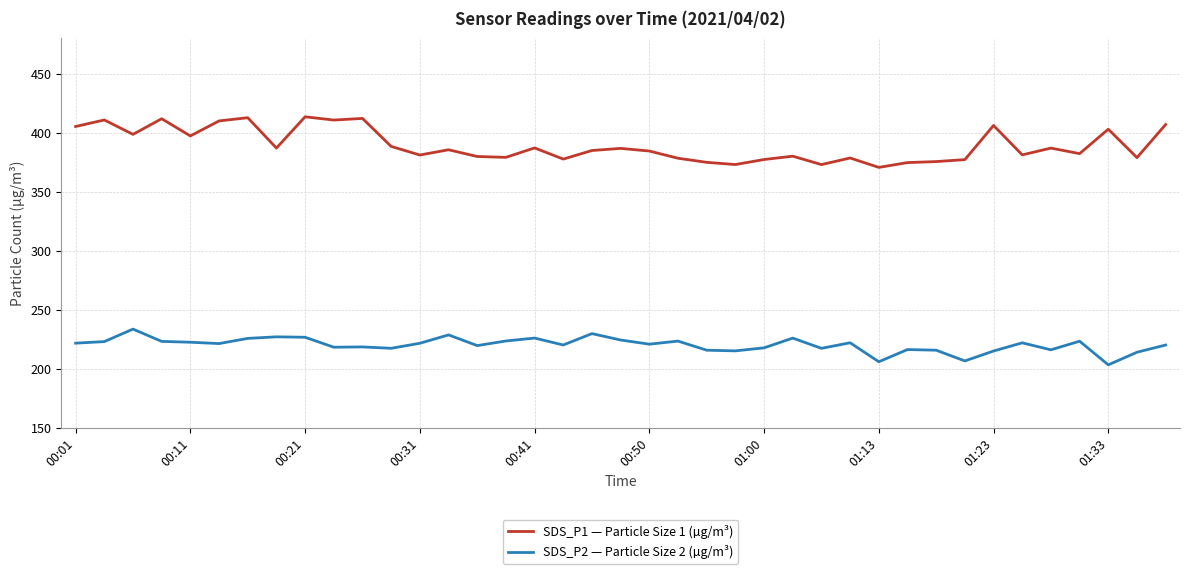

What is the sum of all SDS_P2 — Particle Size 2 (µg/m³) values?

8590.9